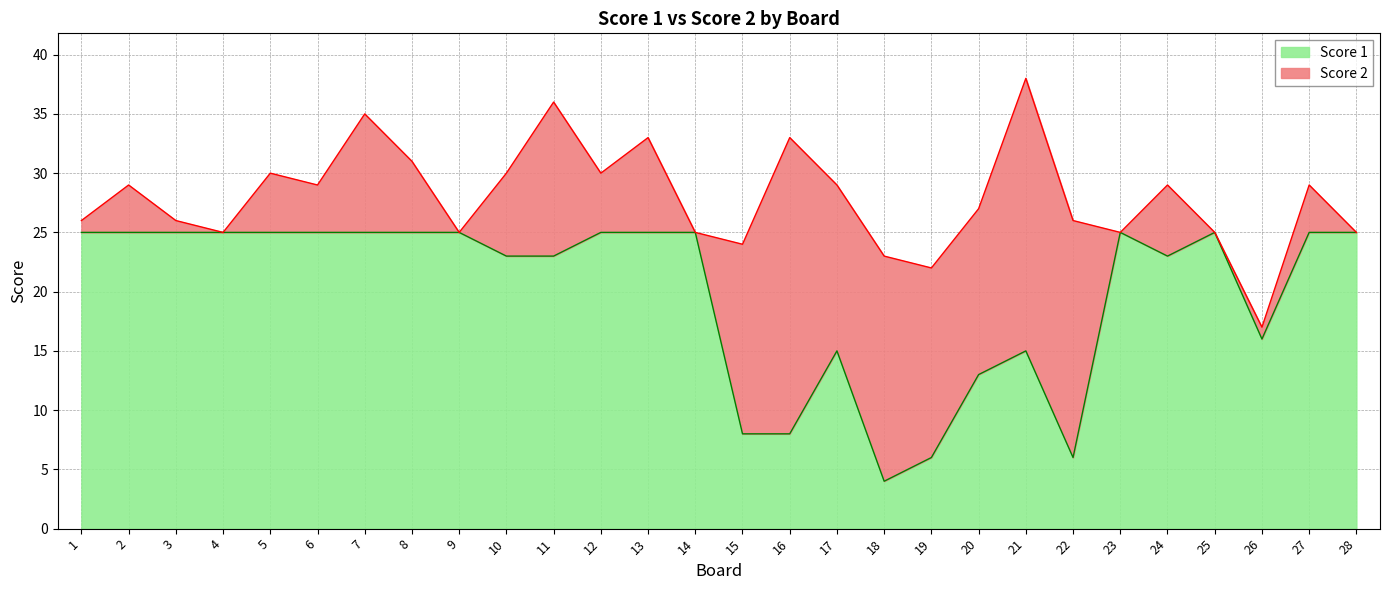

How many interior local peaks (higher than both neighbors) does the data have?

4